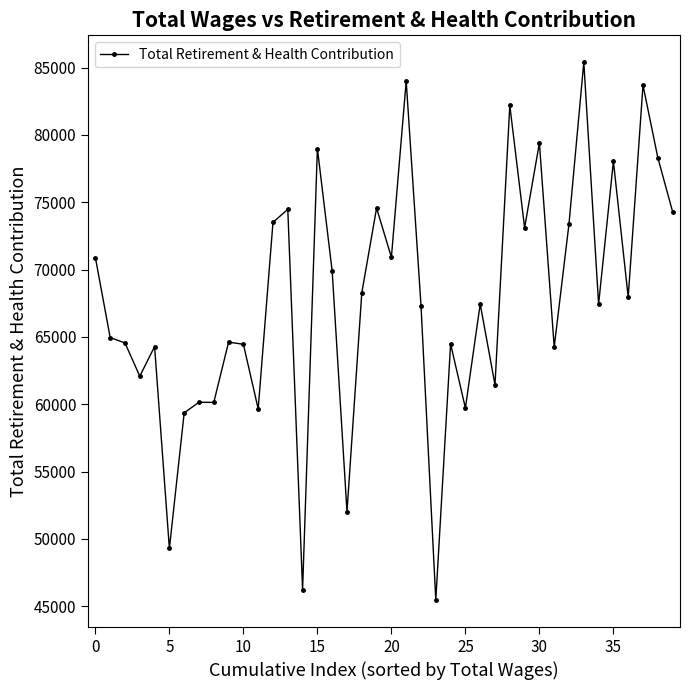

Is this an area chart (filled region under the line)?

No